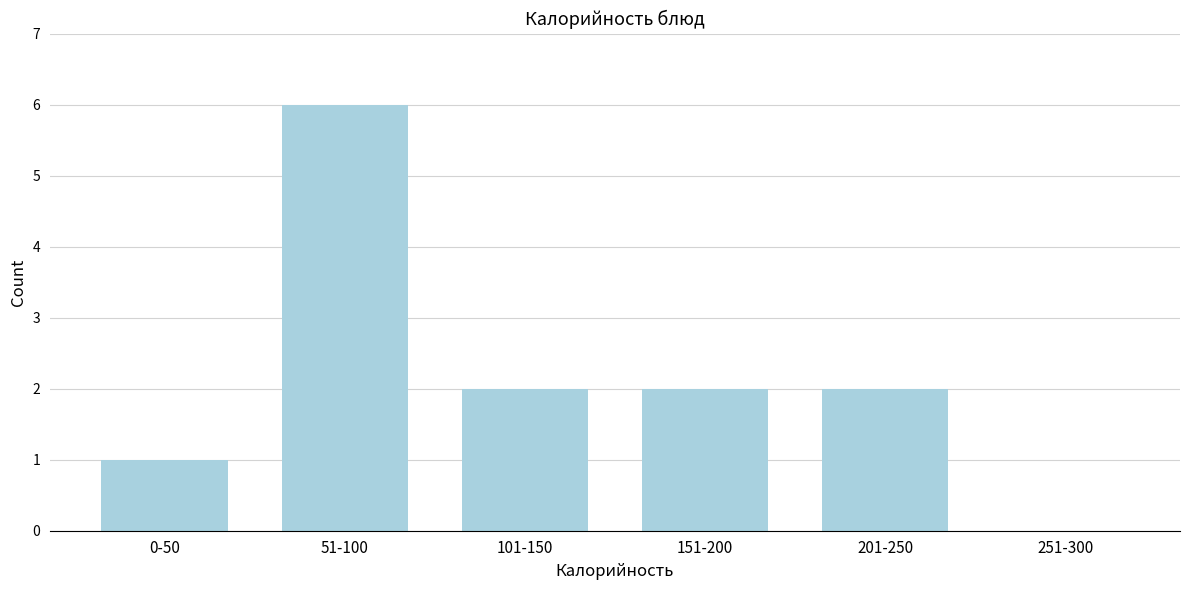

Reading left to right, transcribe all the data shown in this chart.

0-50=1	51-100=6	101-150=2	151-200=2	201-250=2	251-300=0